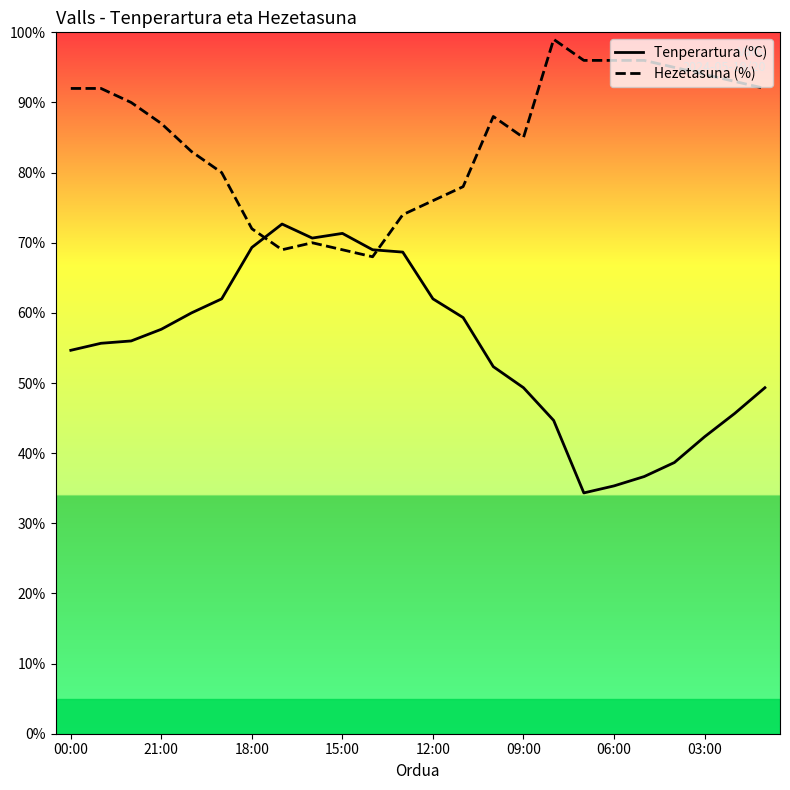

What is the greatest value displayed?

99.0